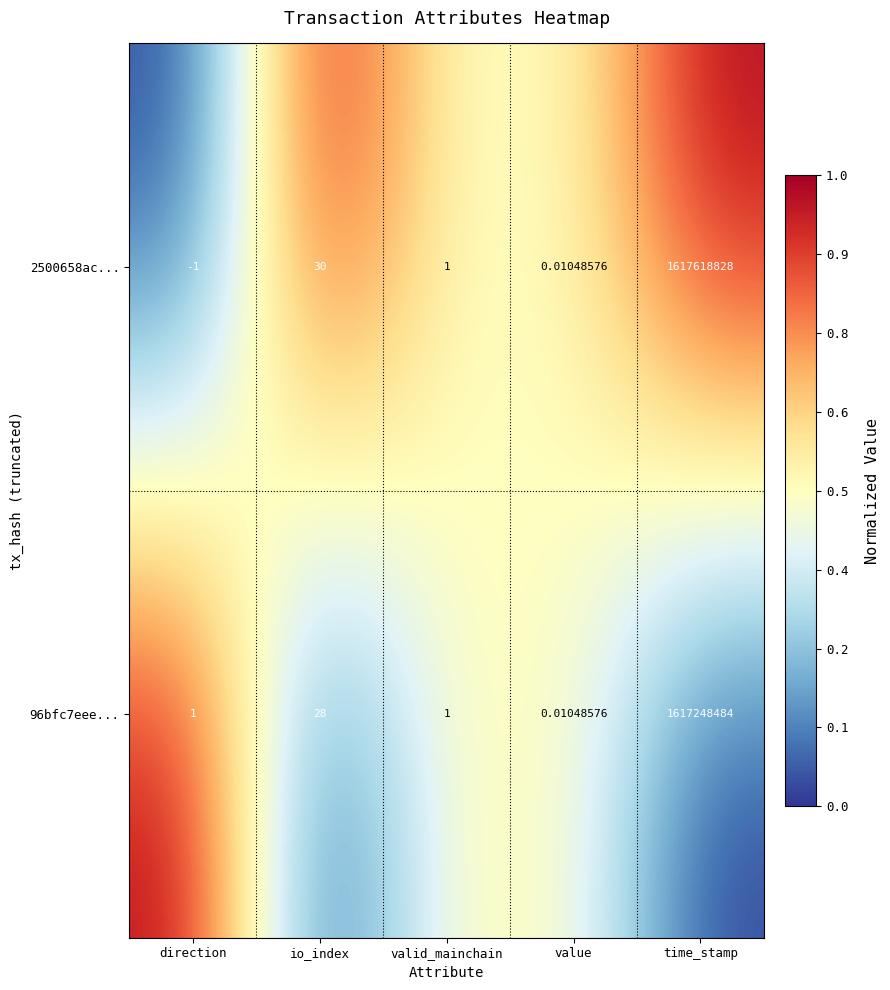

Where is 96bfc7eee... nearest to the value 808624242?

io_index